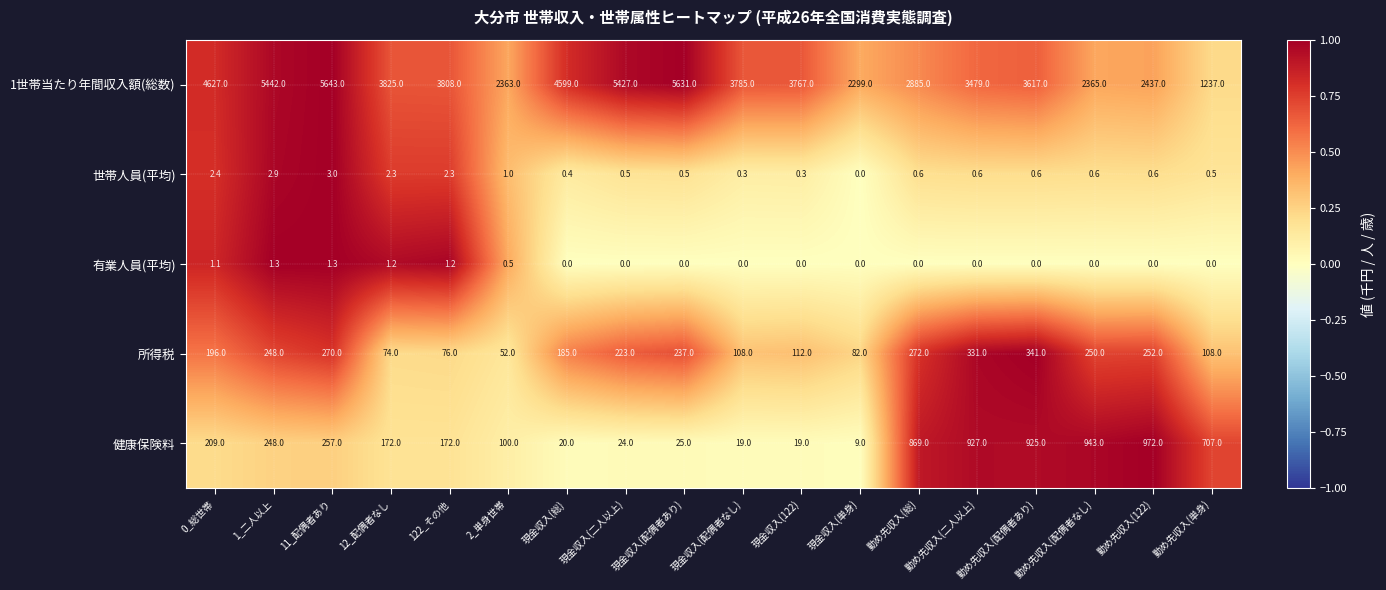

Count the number of categories in the chart.

18